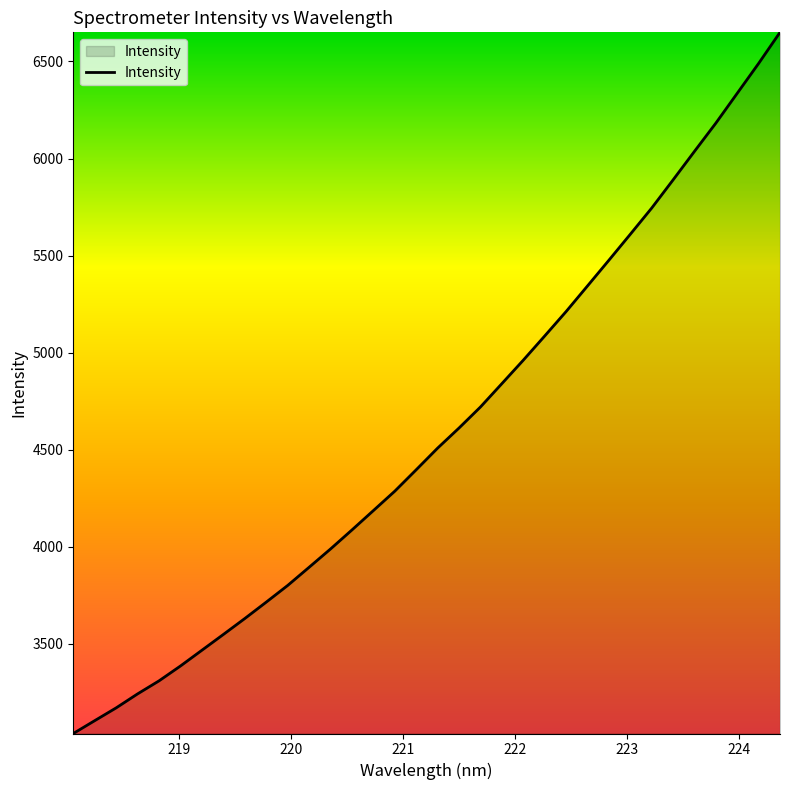

How many lines are shown in the chart?

1